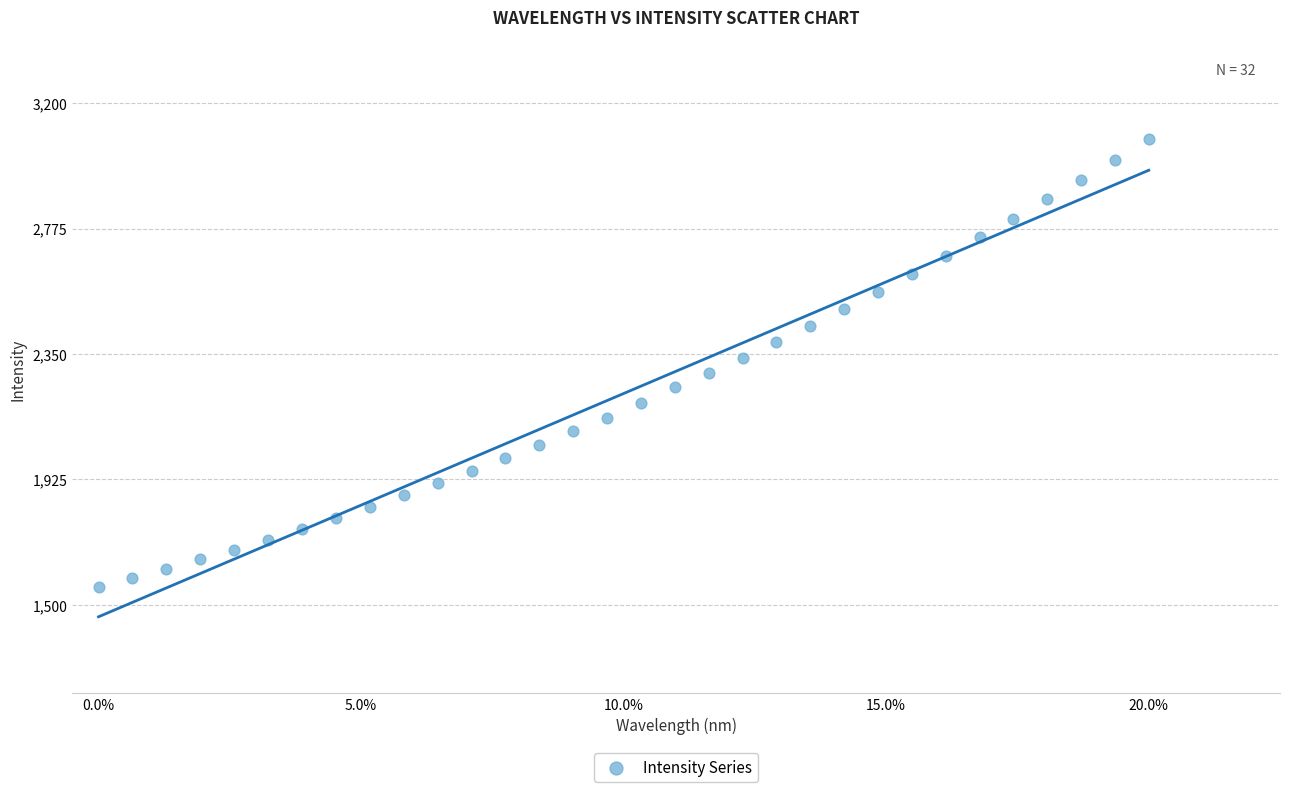

What is the range of Y values (max minus min)?

1519.4